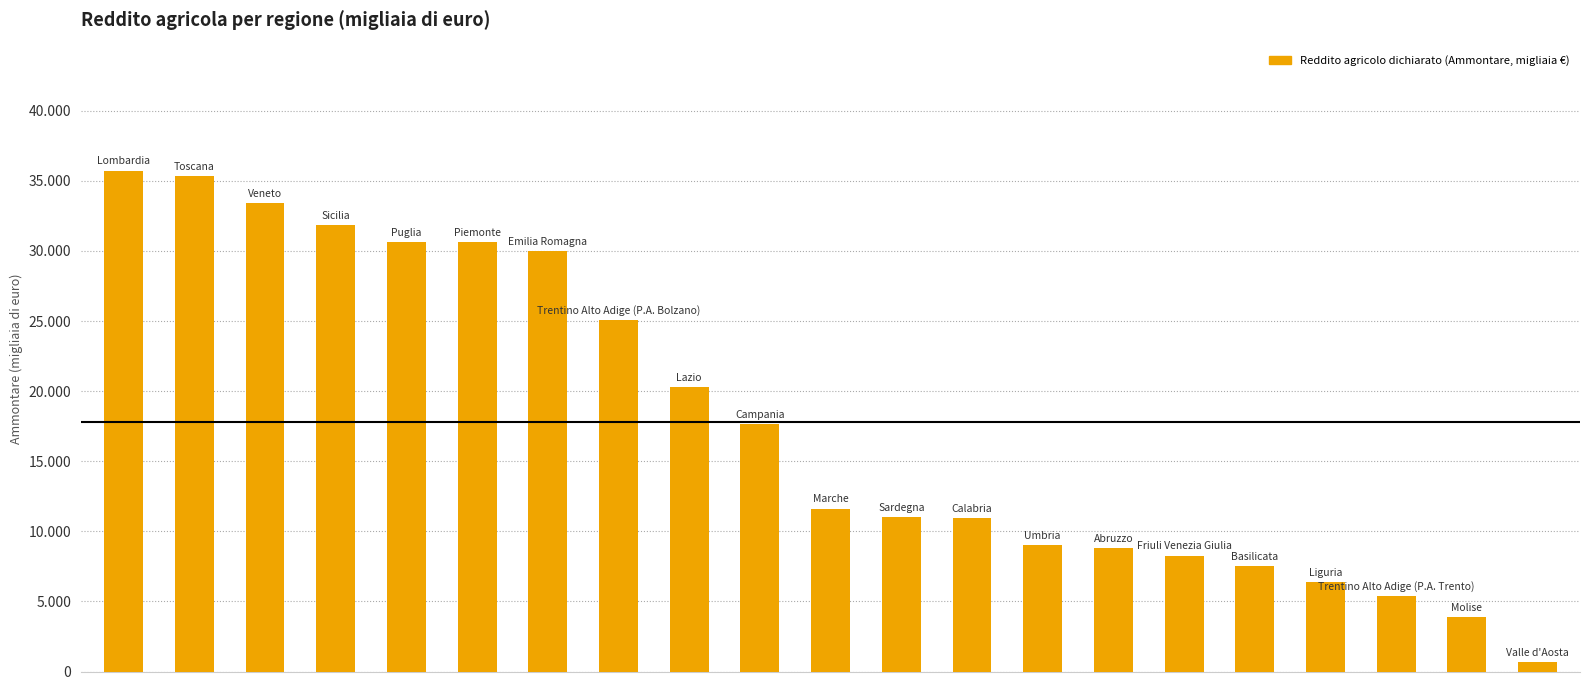

Does the chart contain any negative values?

No